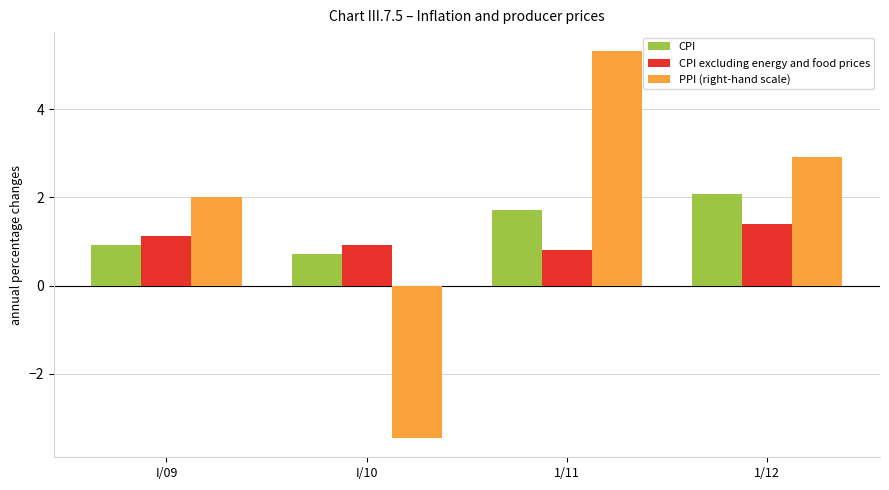

What value does the CPI series have at 1/12?

2.1